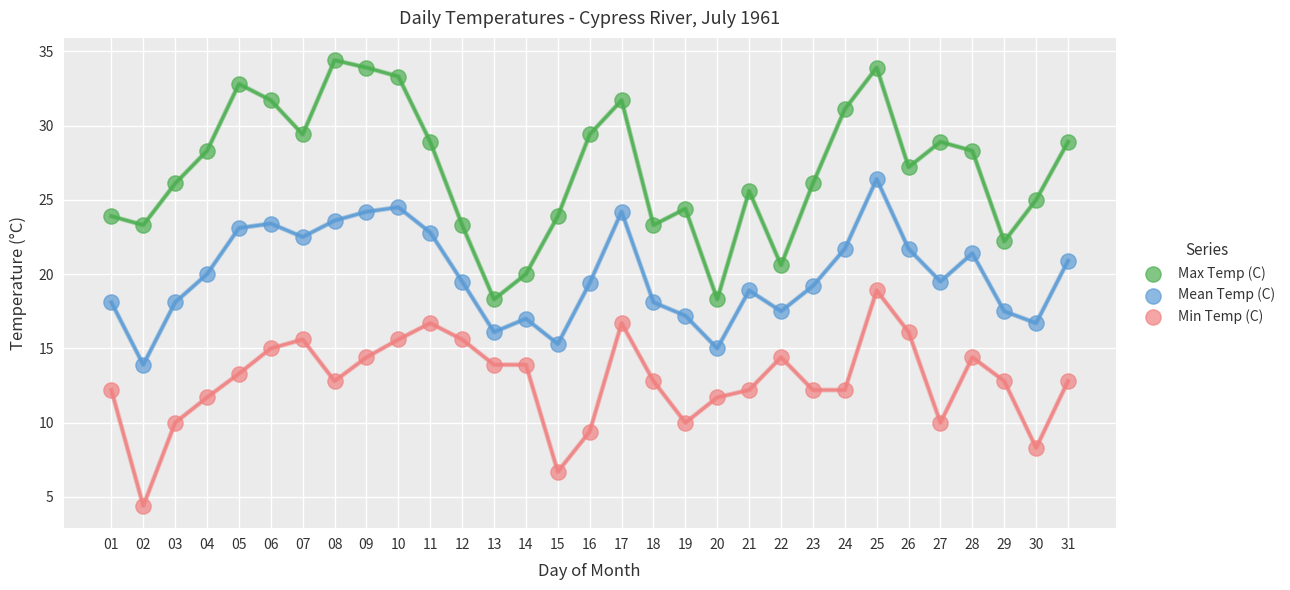

Which series has the widest spread of Y values?

Max Temp (C)